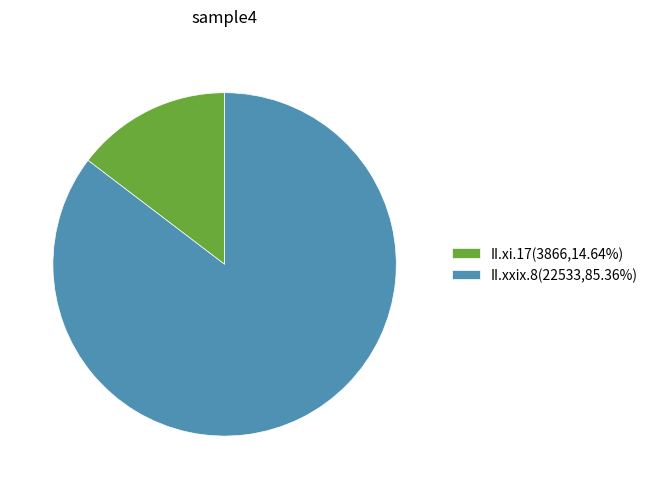

What is the ratio of the value at II.xxix.8(22533,85.36%) to the value at II.xi.17(3866,14.64%)?

5.8